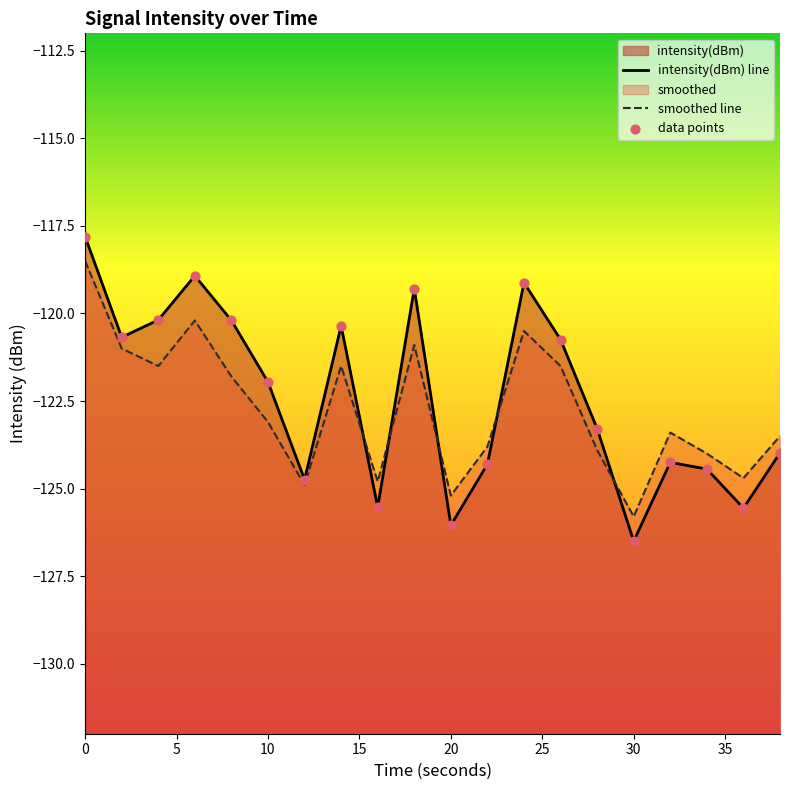

Which series has the largest Y range (max minus min)?

intensity(dBm) line